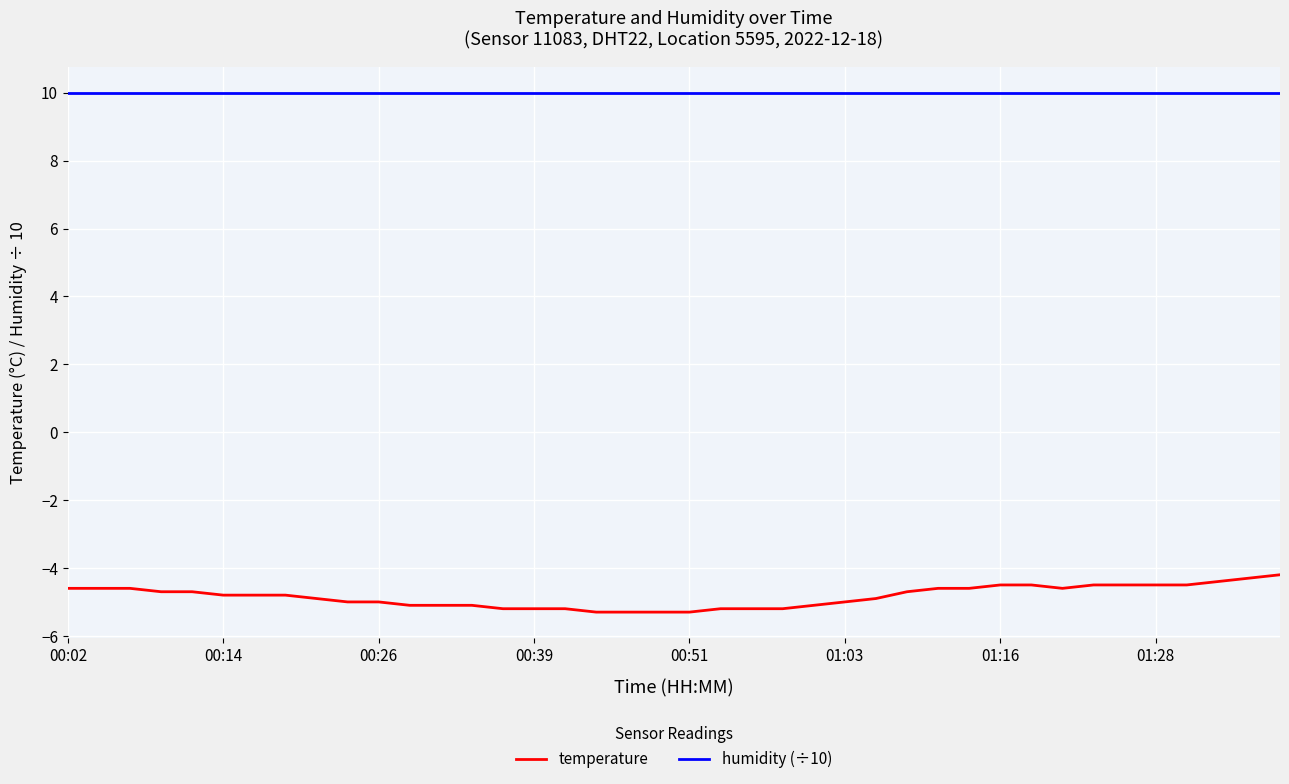

What is the greatest value displayed?

10.0